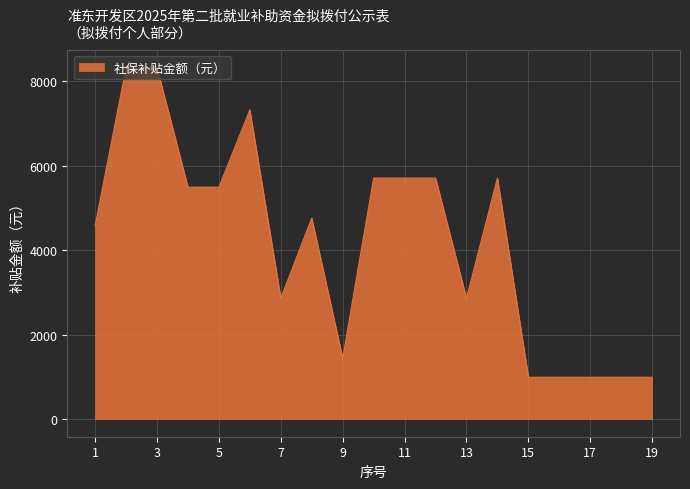

What is the difference between the maximum and minimum values?

7328.4